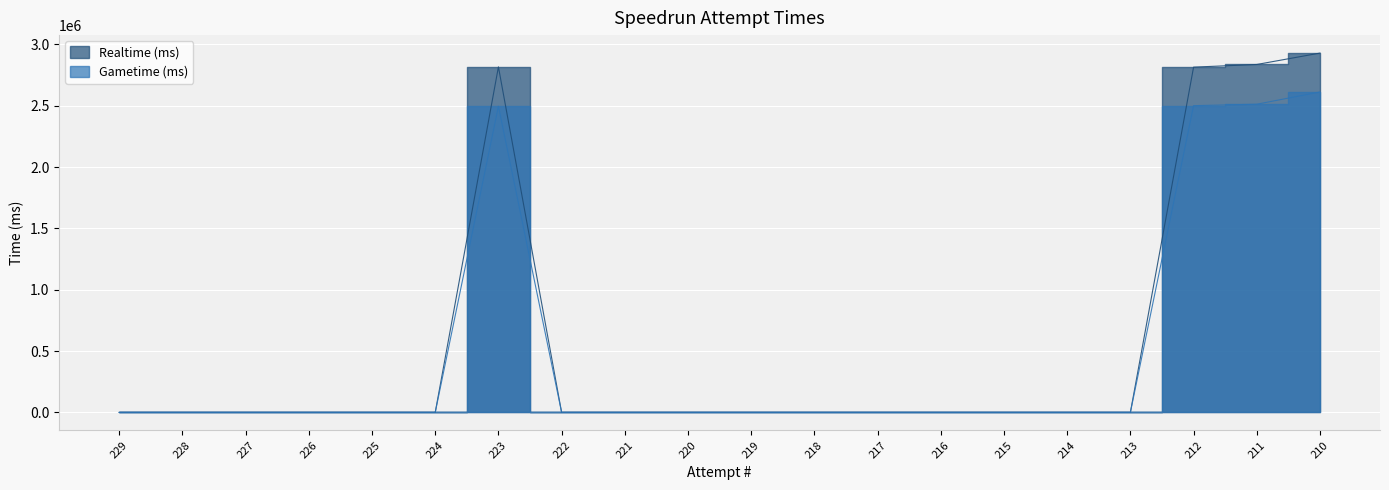

What is the difference between the maximum and minimum values in the Realtime (ms) series?

2928439